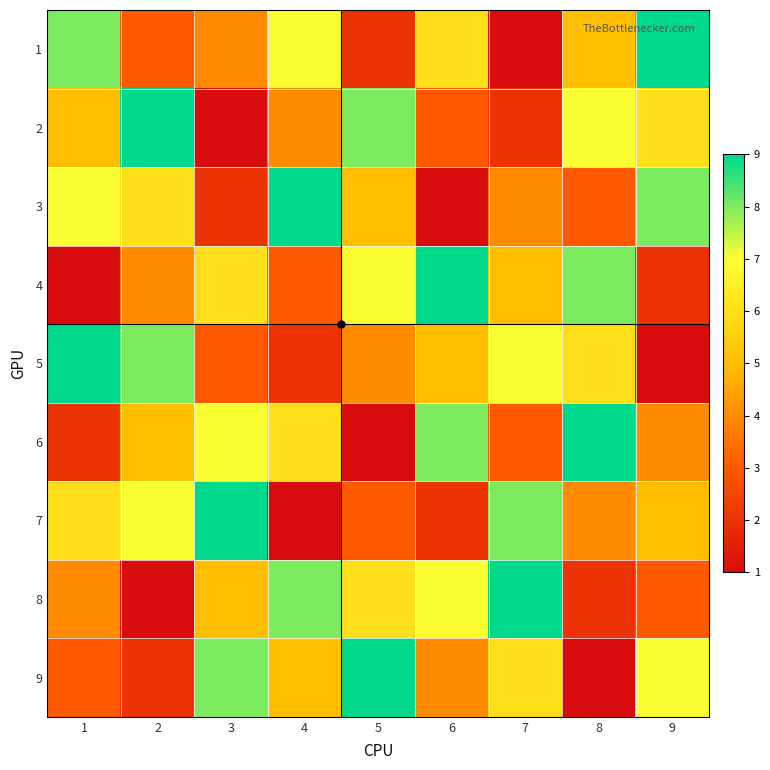

What is the smallest value displayed?

1